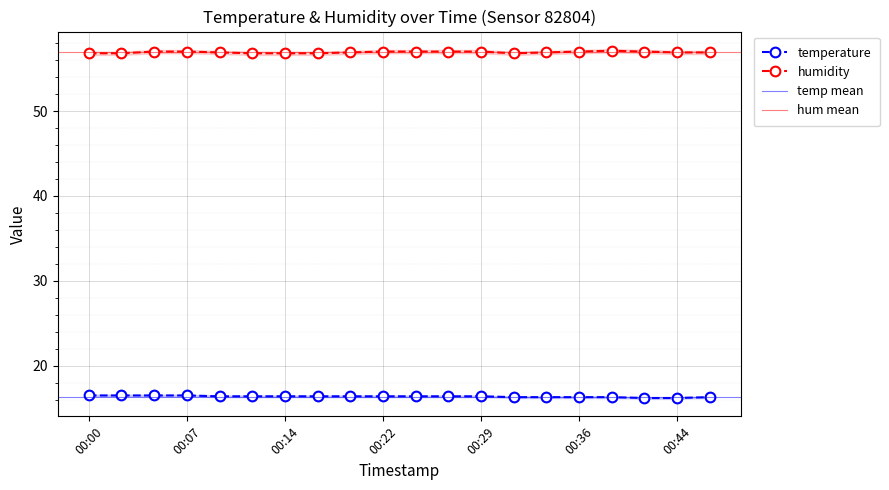

Count the temperature values in the range 16 to 17.

20